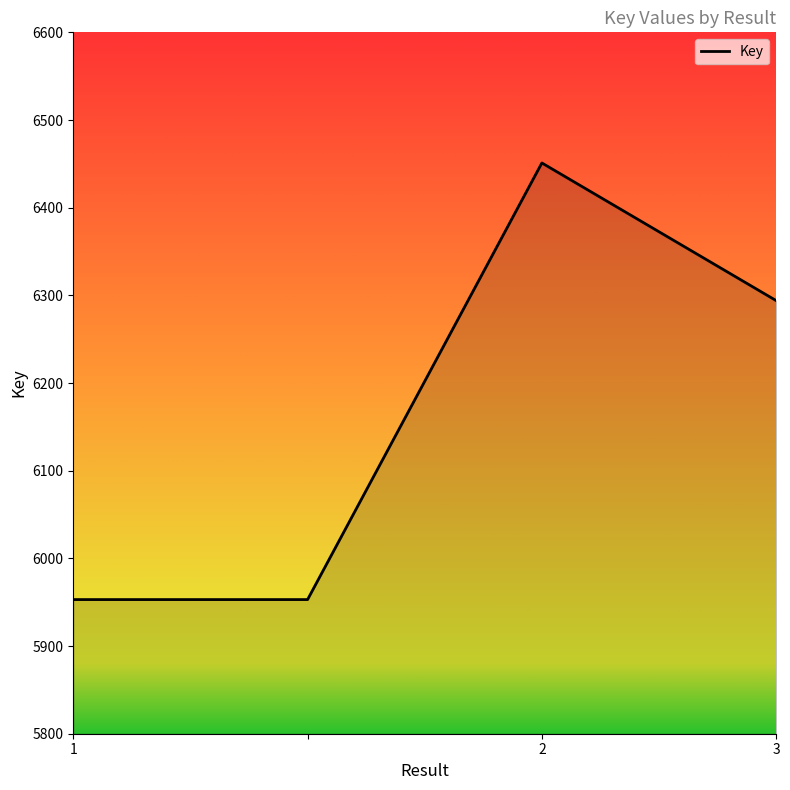

What is the maximum value shown in the chart?

6451